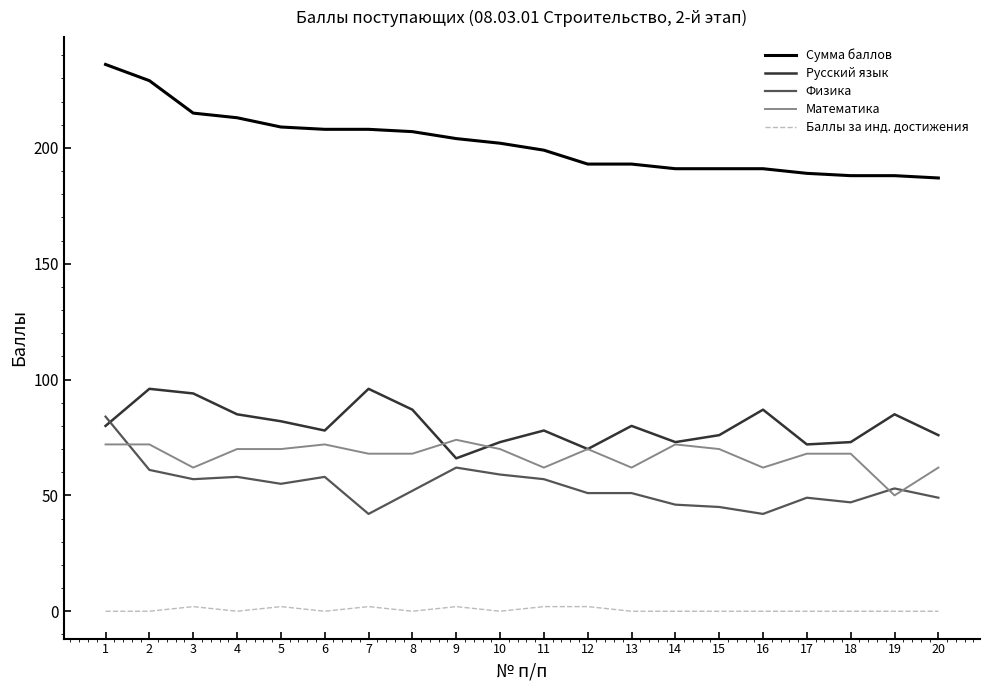

True or false: Сумма баллов and Русский язык intersect in this chart.

False